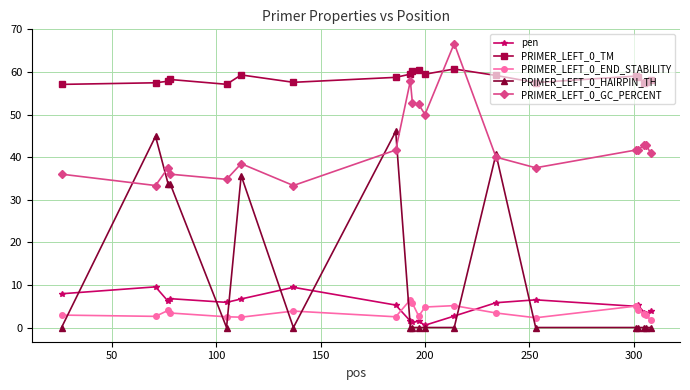

What is the minimum value for PRIMER_LEFT_0_TM?

57.1